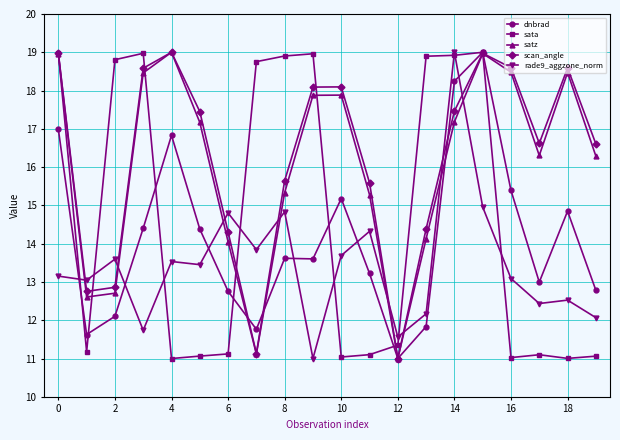

What is the maximum value shown in the chart?

19.0